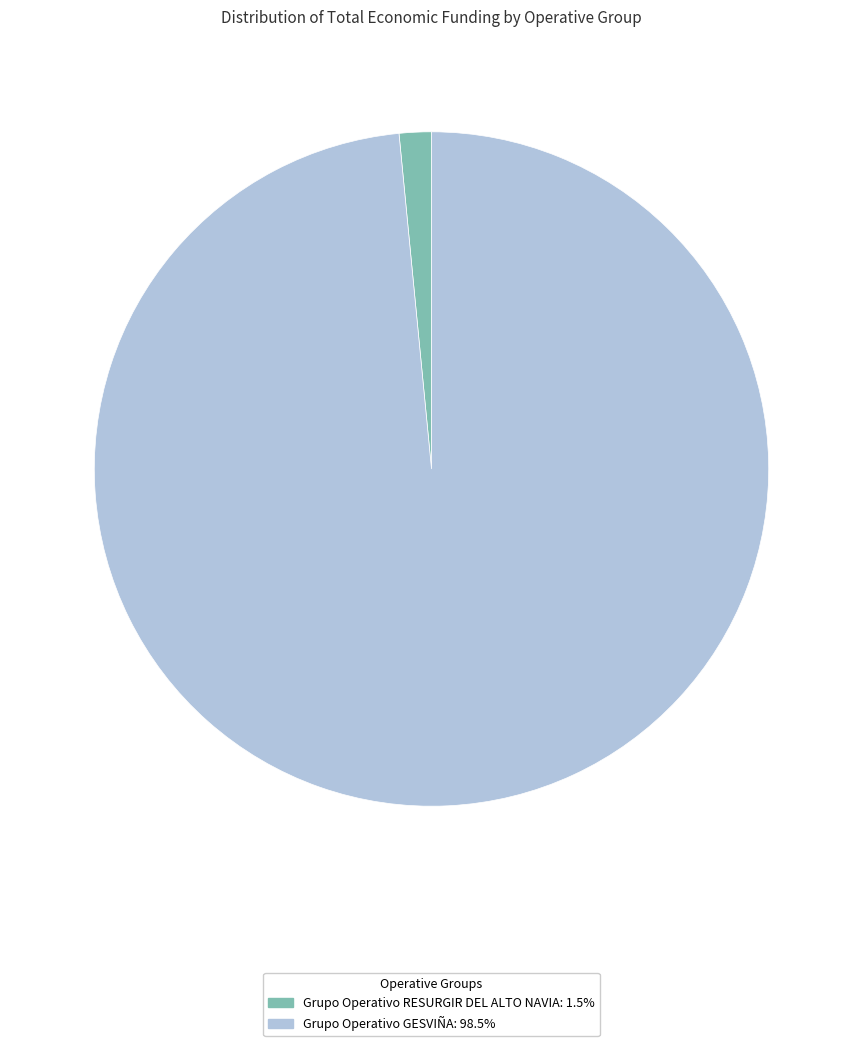

True or false: Grupo Operativo RESURGIR DEL ALTO NAVIA accounts for 2% of the total.

True